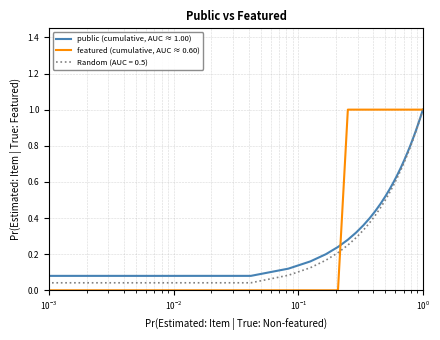

Which series has the largest total across all categories?

featured (cumulative, AUC ≈ 0.60)